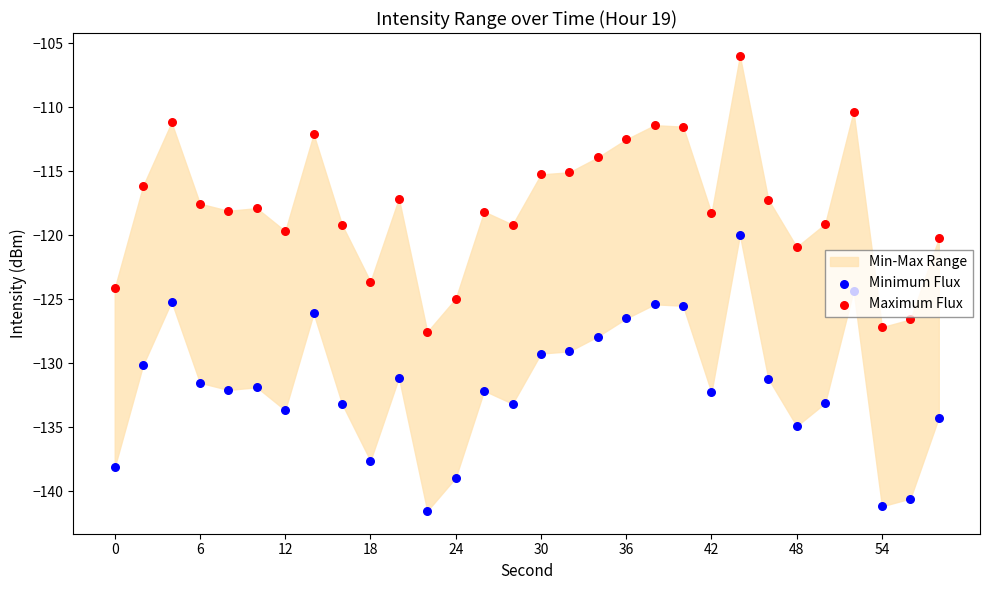

Is the value of Maximum Flux at 42 greater than the value of Minimum Flux at 18?

Yes